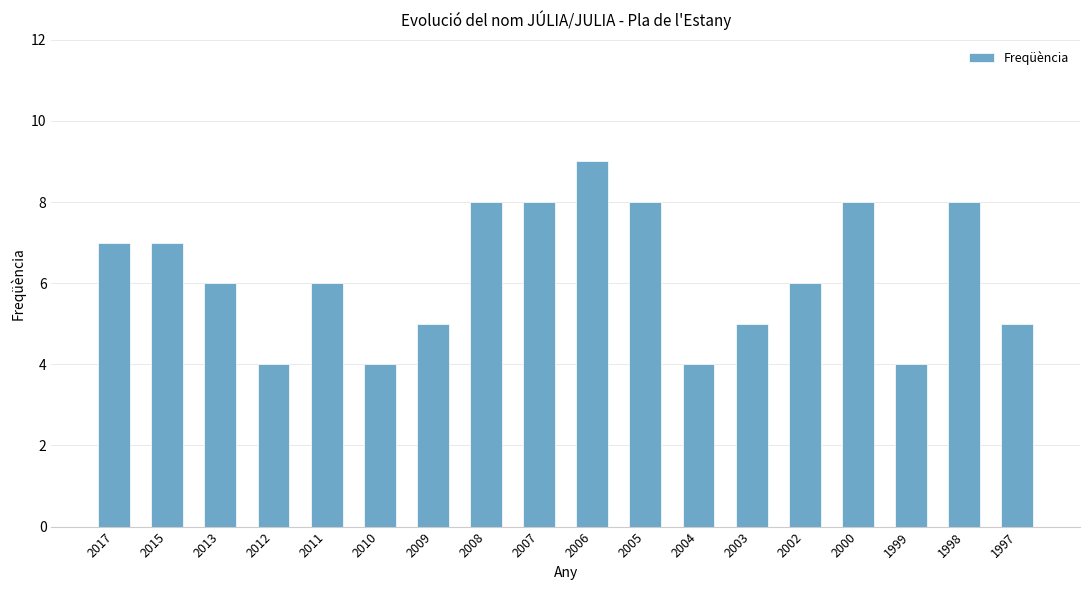

What is the sum of the values at 2013 and 2017?

13